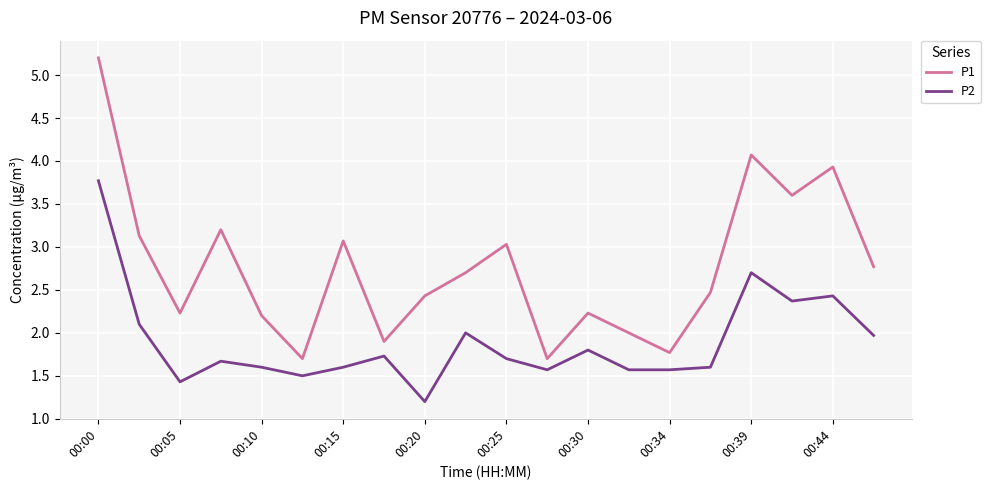

What is the smallest value displayed?

1.2